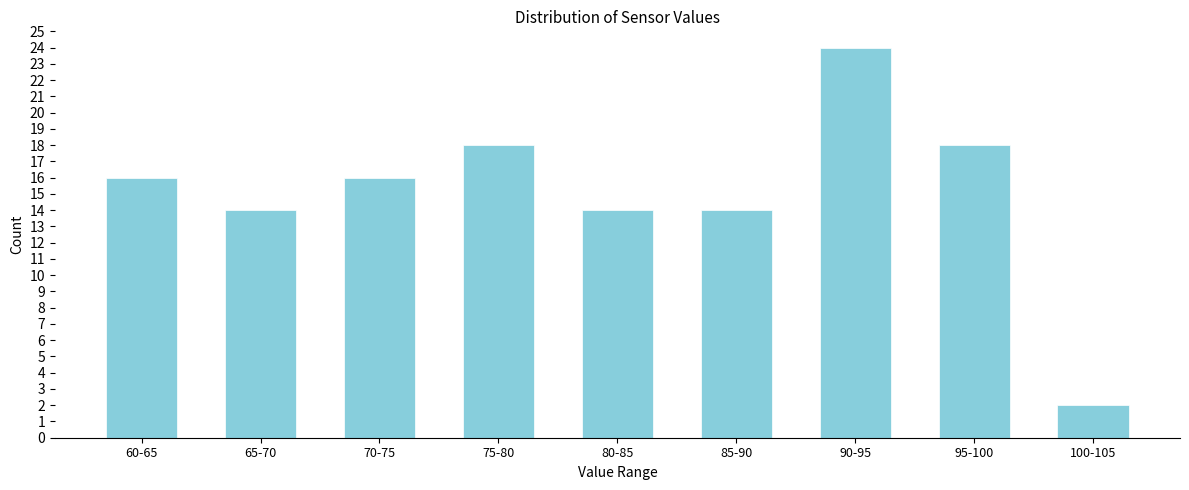

Reading left to right, what are all the values shown in this chart?

60-65=16	65-70=14	70-75=16	75-80=18	80-85=14	85-90=14	90-95=24	95-100=18	100-105=2